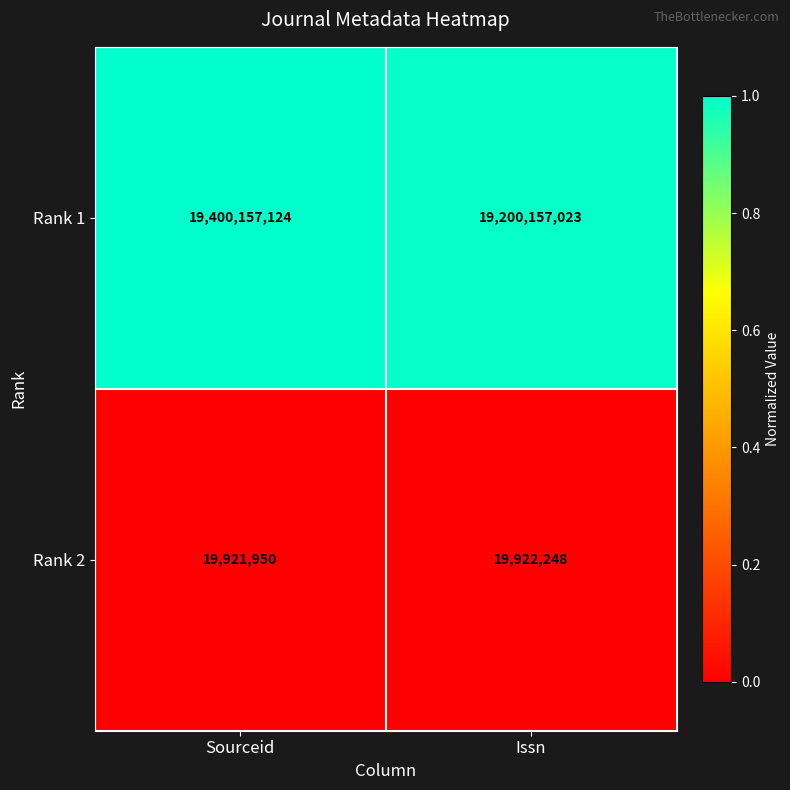

The value of Rank 2 at Sourceid is 19921950. True or false?

True